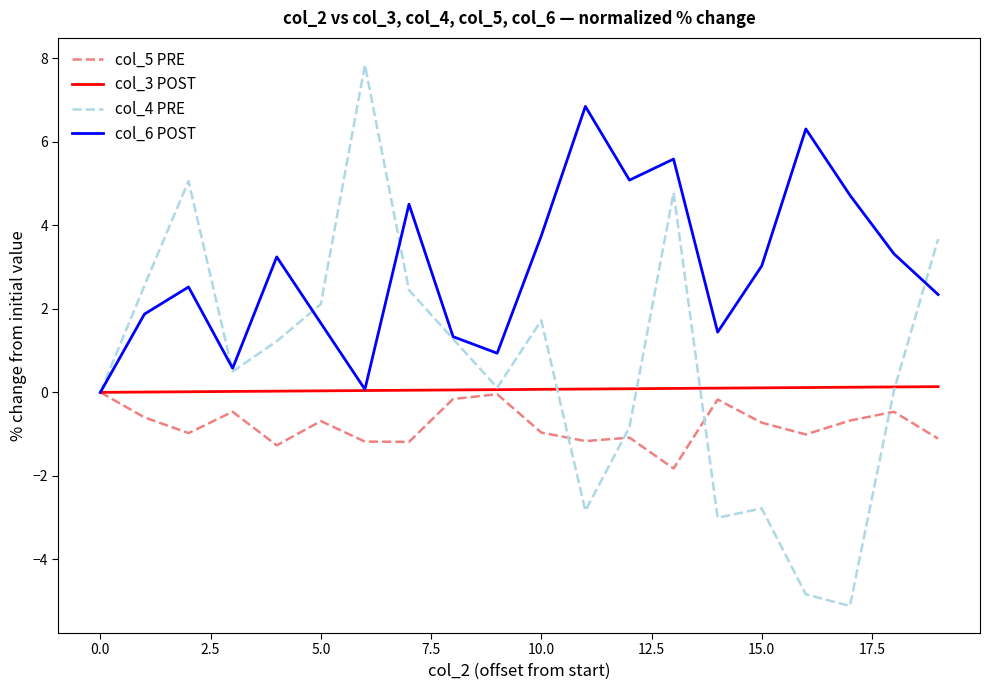

Rank the series by their average value, from lowest to highest.

col_5 PRE, col_3 POST, col_4 PRE, col_6 POST